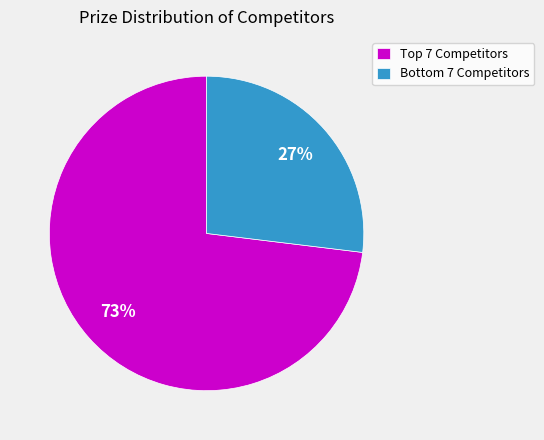

Rank the categories by value from highest to lowest.

Top 7 Competitors, Bottom 7 Competitors